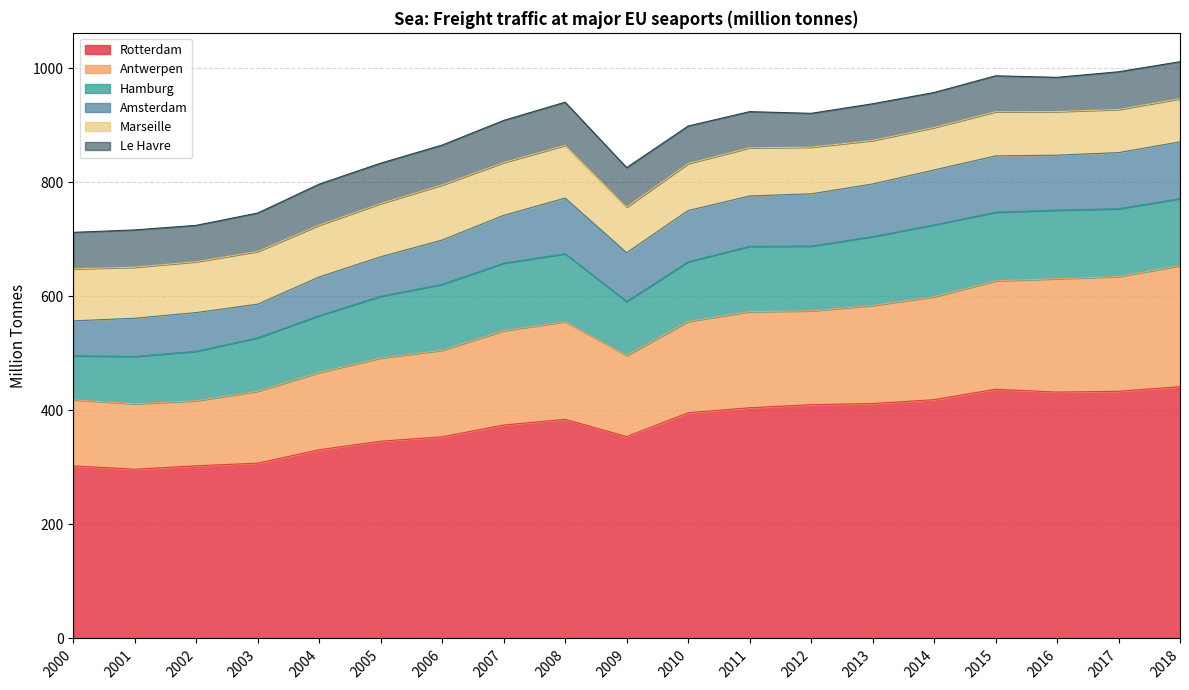

True or false: Rotterdam and Marseille intersect in this chart.

False